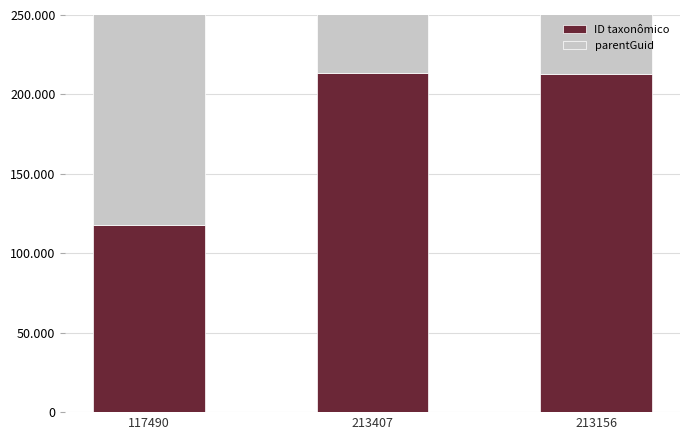

At 117490, list the series in order from smallest to largest.

ID taxonômico, parentGuid